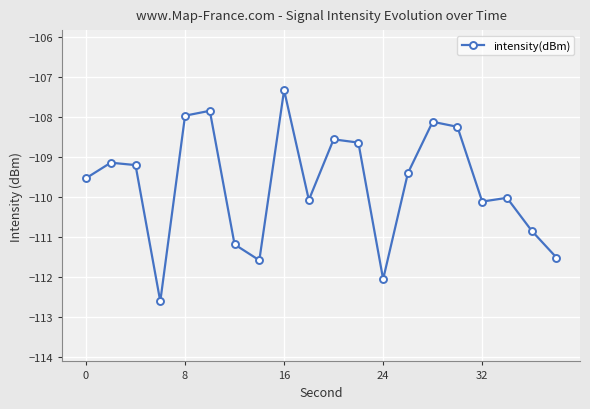

What is the value of the 11th point from the left?

-108.6